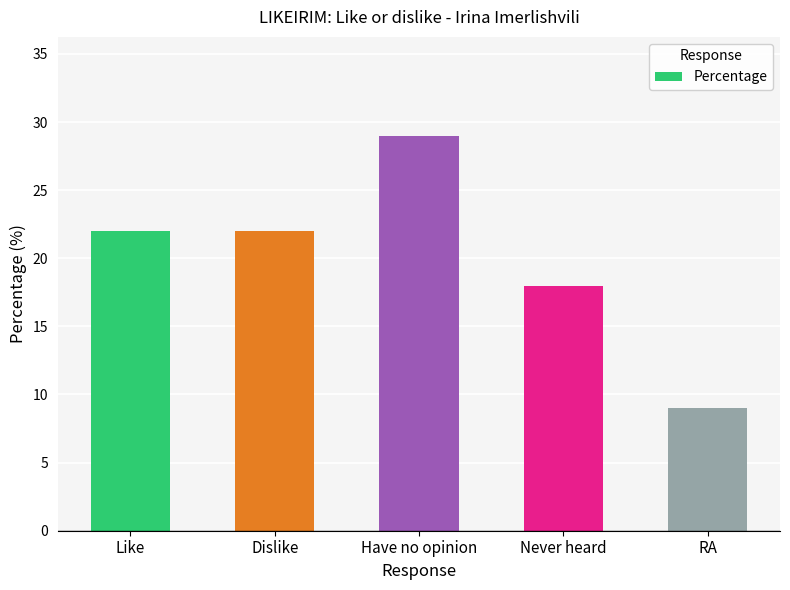

Which label corresponds to the smallest value in the chart?

RA